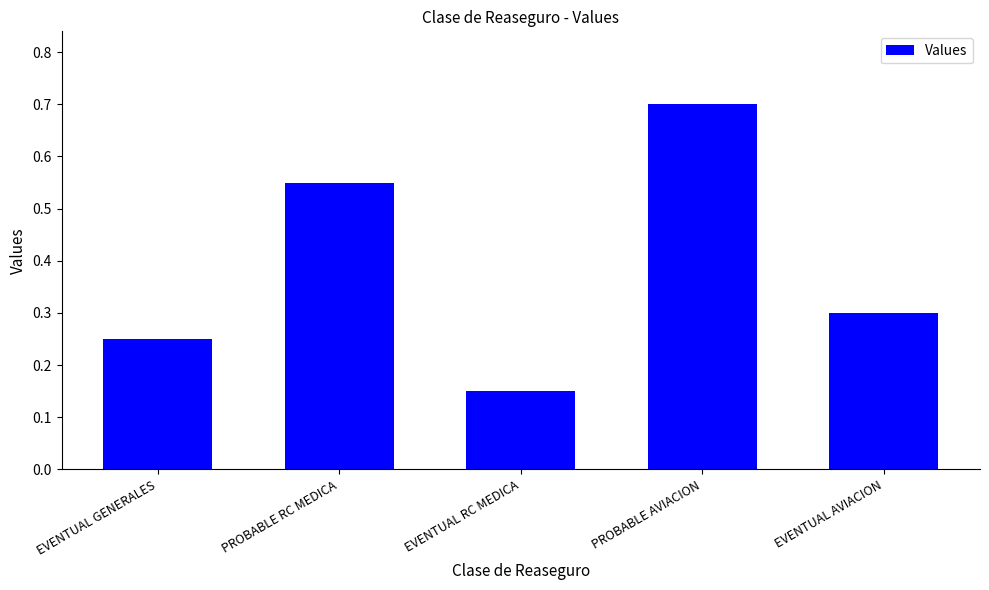

Does the chart contain stacked bars?

No